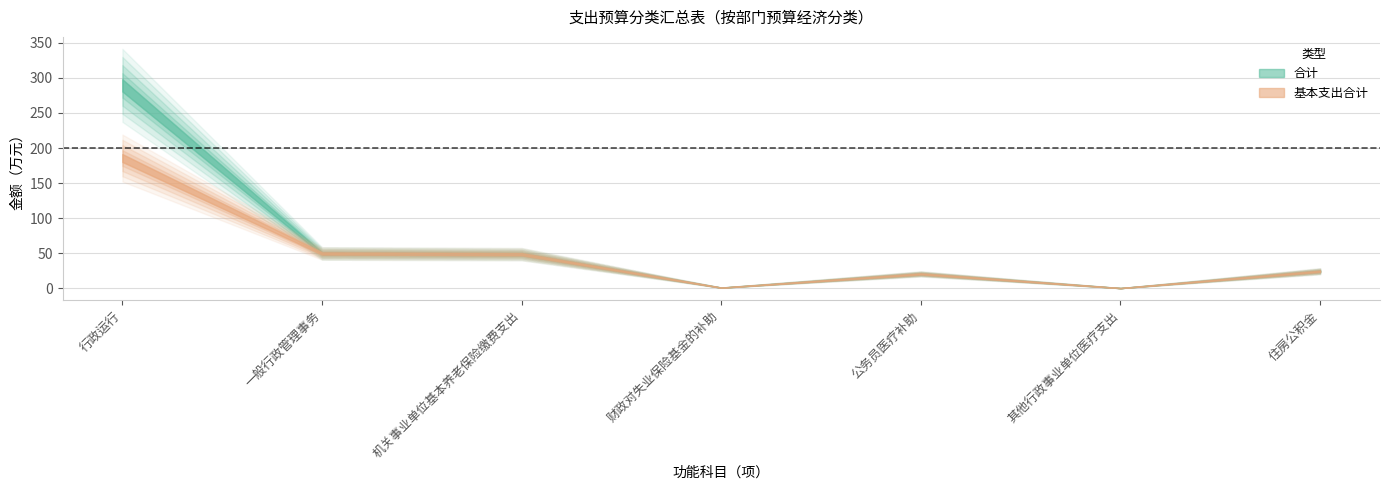

Which series changed the most between 公务员医疗补助 and 住房公积金?

合计